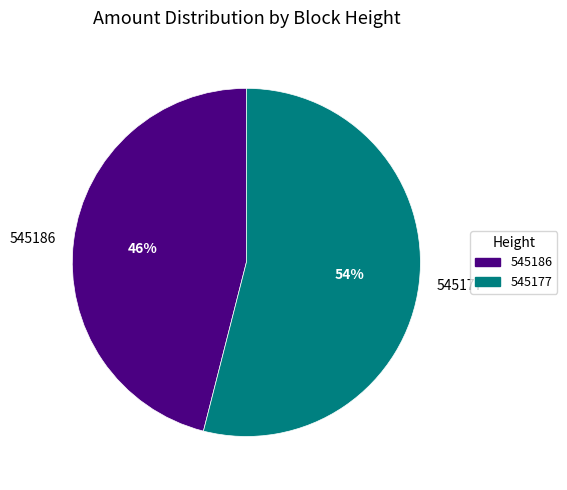

How many segments does this pie chart have?

2